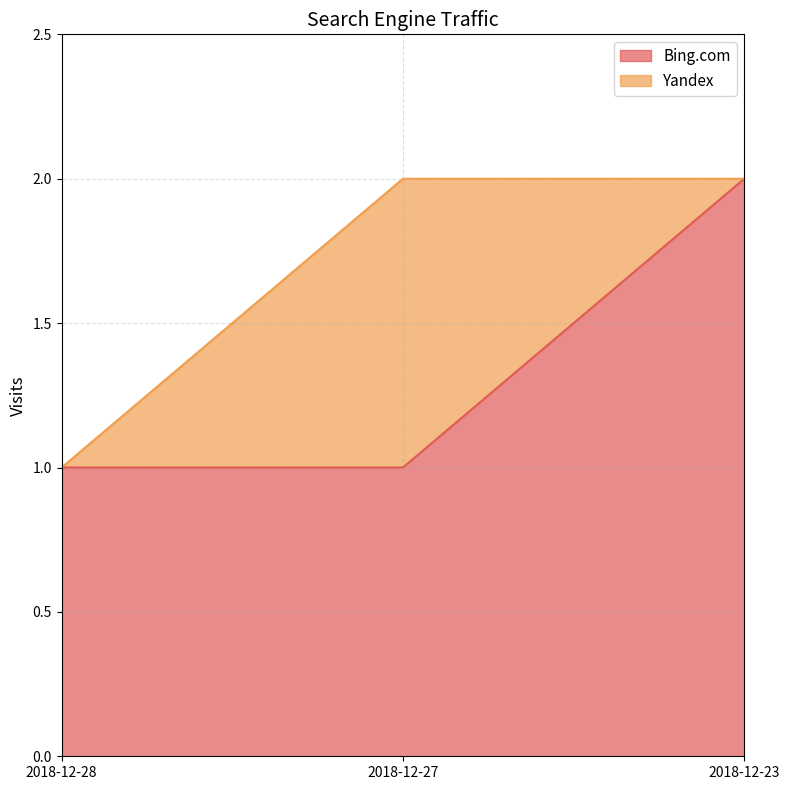

Count the number of categories in the chart.

3